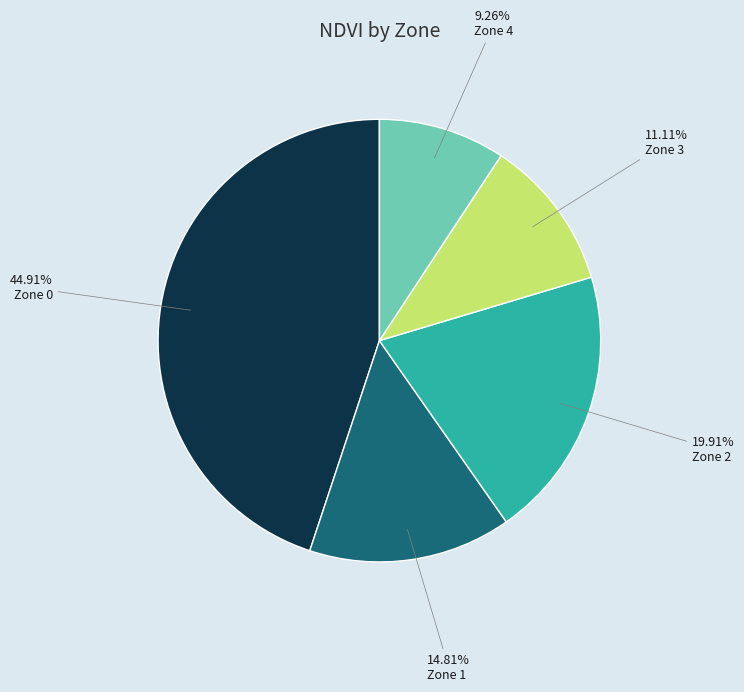

What portion of the pie excludes Zone 4?

90.7%